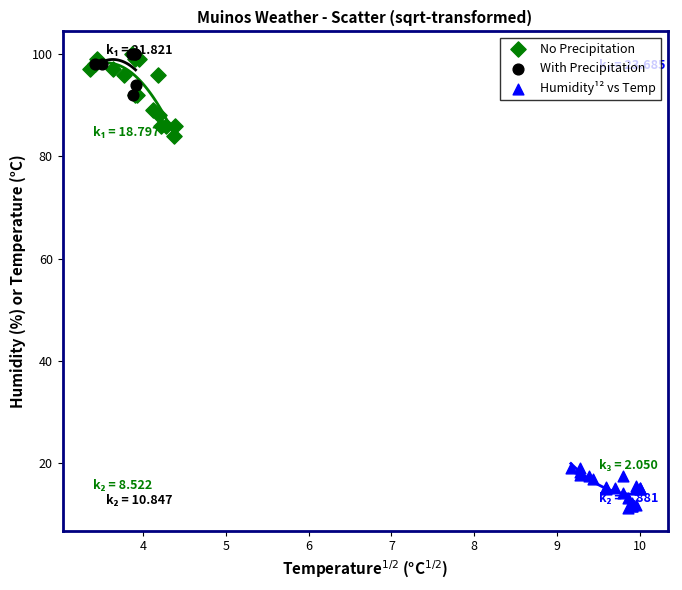

Which series contains the lowest Y value?

Humidity¹² vs Temp